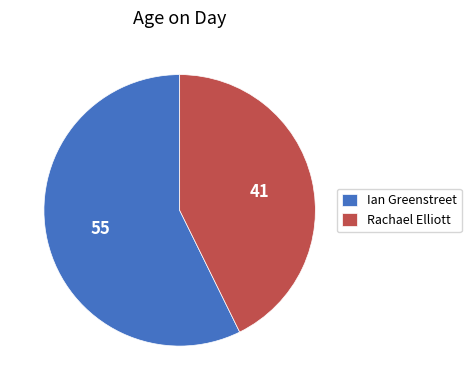

Combined, do Rachael Elliott and Ian Greenstreet account for over 50%?

Yes